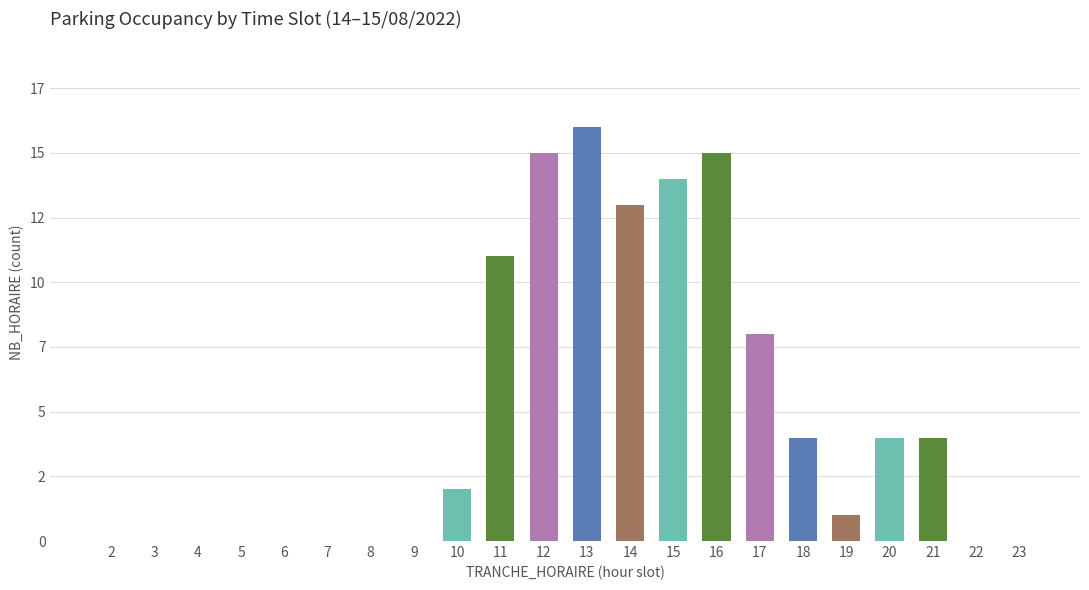

The value at 23 is 0. True or false?

True